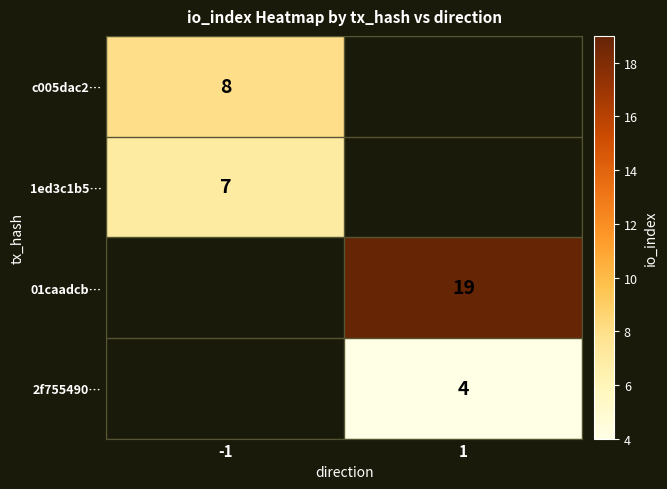

True or false: 2f755490… has a value of 6.0 at 1.

False